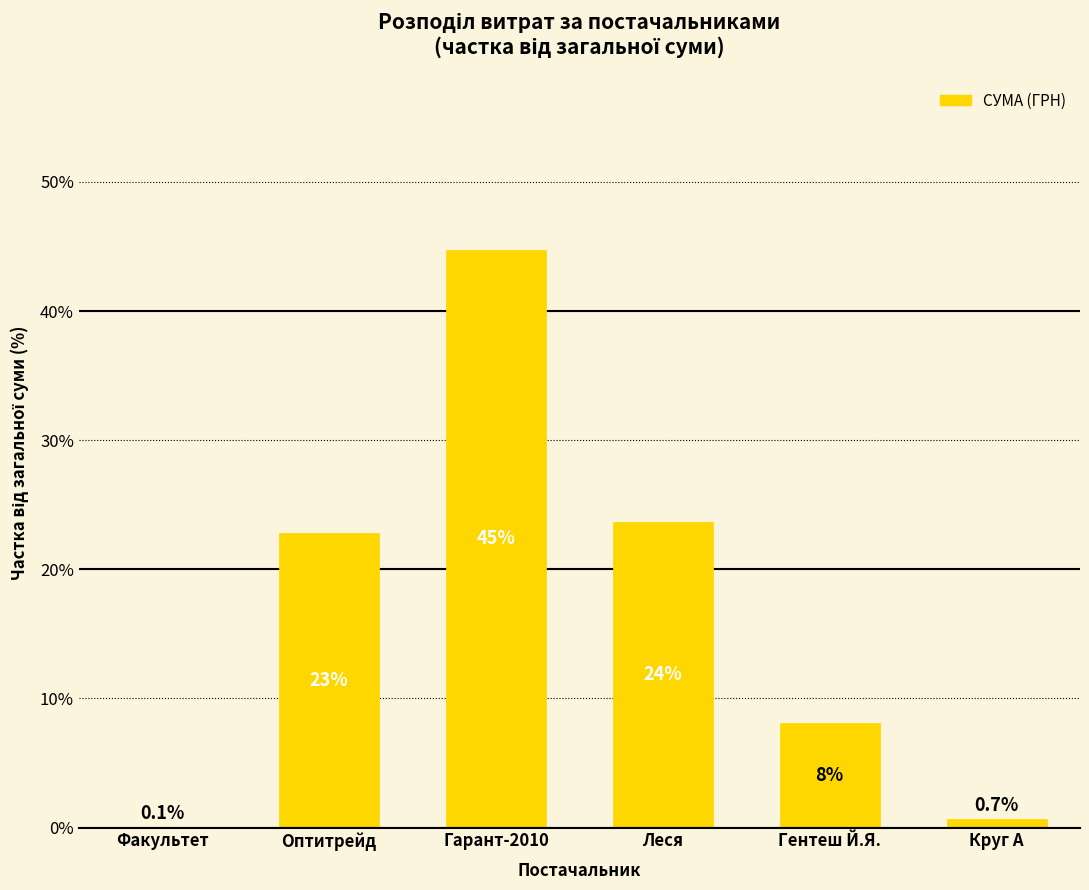

Where is the data nearest to the value 22?

Оптитрейд